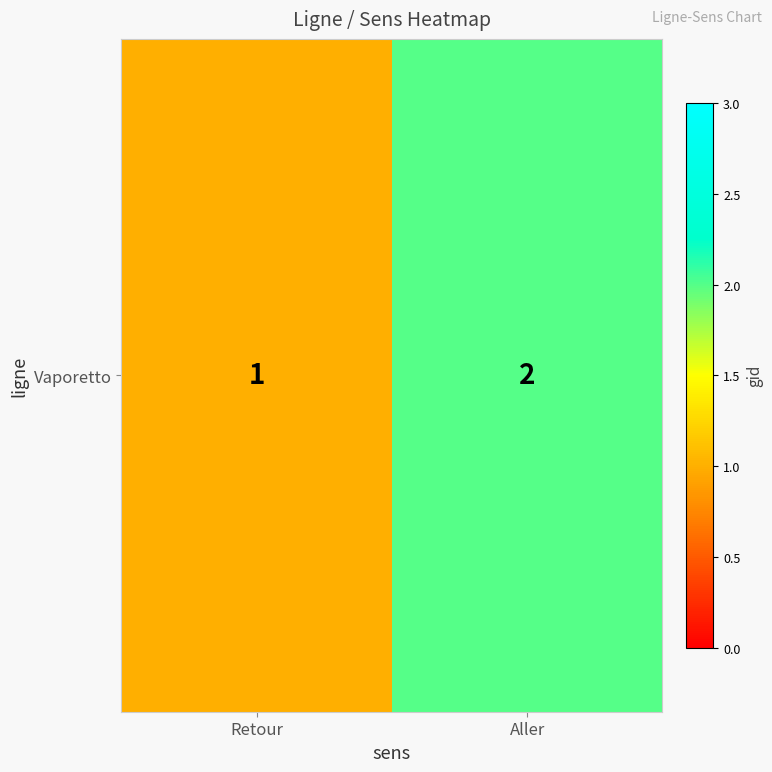

The chart shows a value of 1 at Retour. True or false?

True